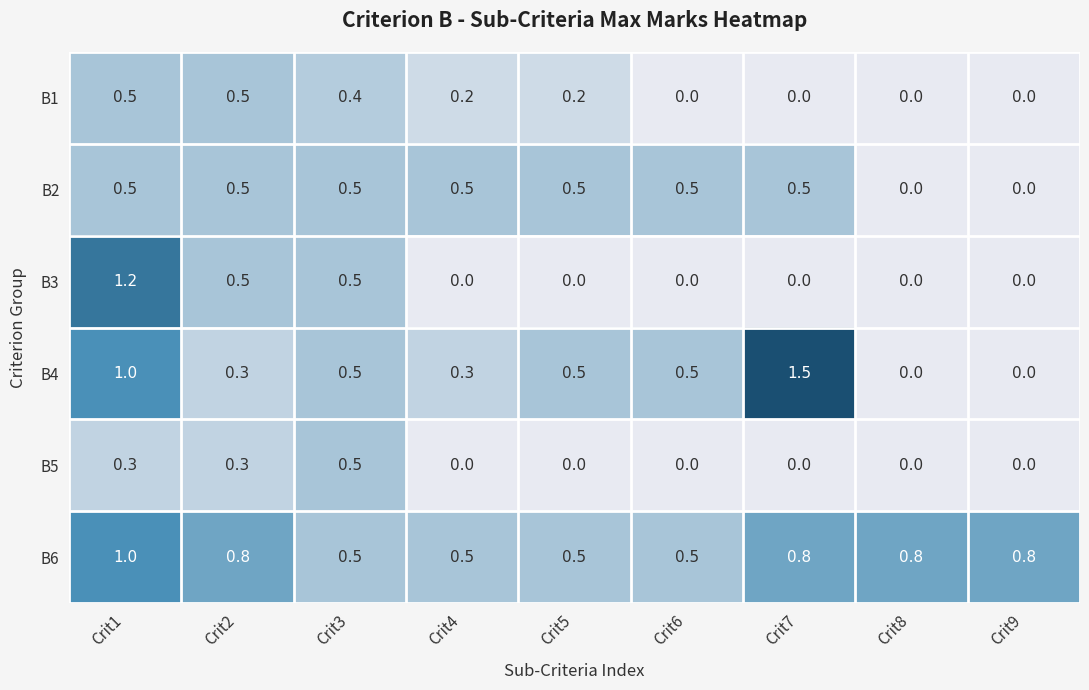

What is the difference between the maximum and minimum values in the B3 series?

1.2